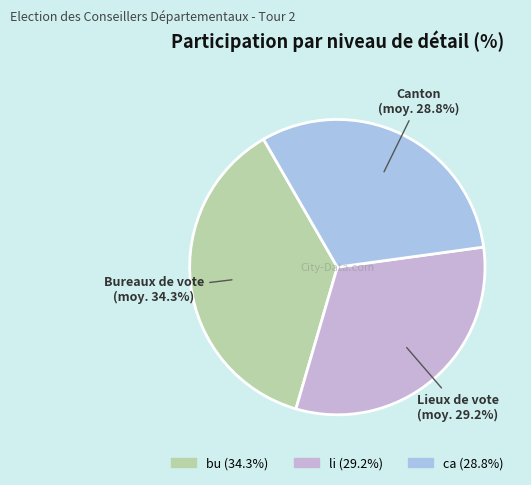

Is it true that li is 32% of the pie?

True